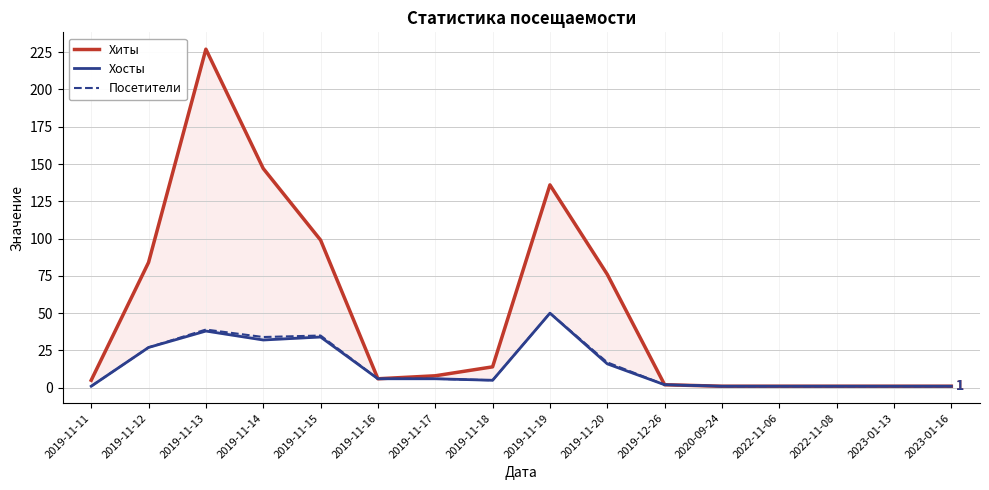

True or false: Хиты has a value of 0 at 2023-01-16.

False